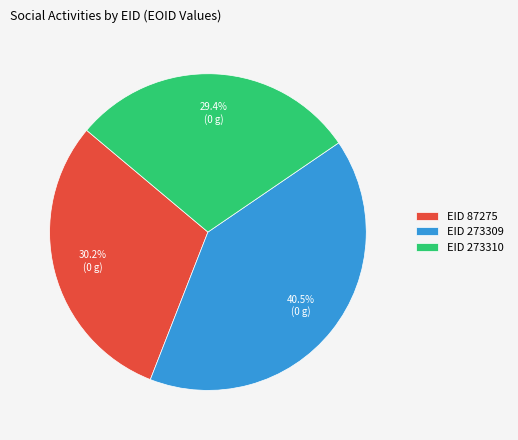

Rank the categories by value from lowest to highest.

EID 273310, EID 87275, EID 273309